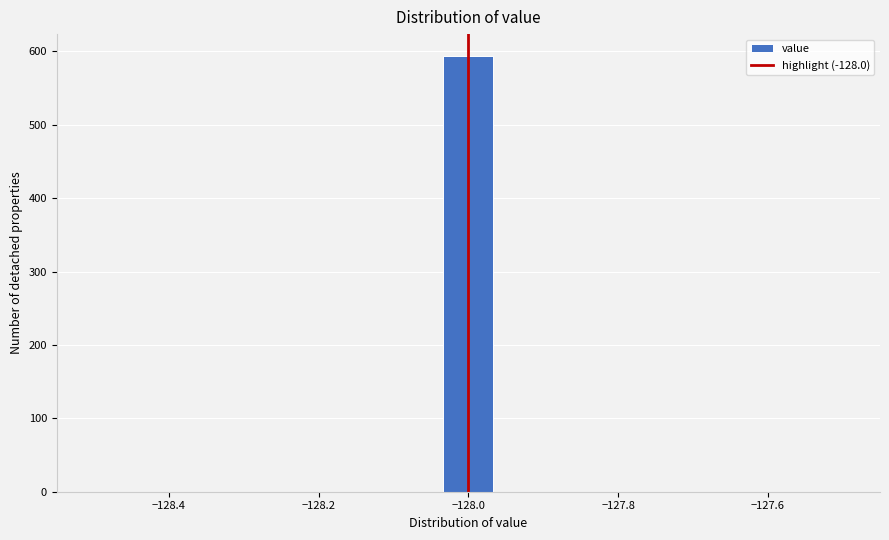

Read against the x-axis, roughly where is the centre of the tallest bar?

-128.00